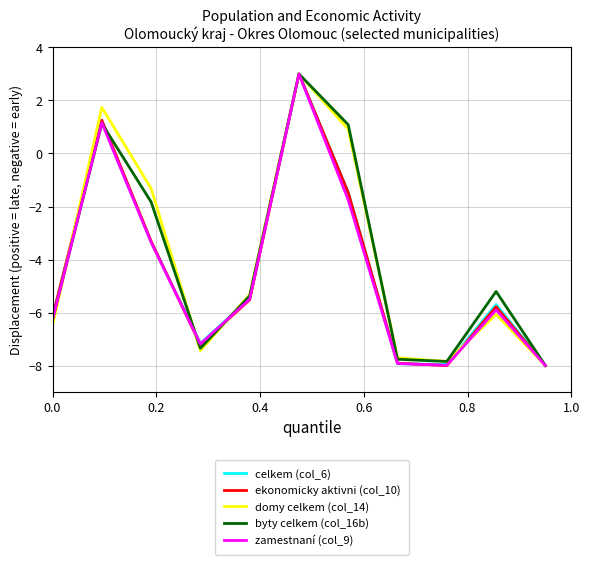

What is the lowest value of the celkem (col_6) series?

-8.0